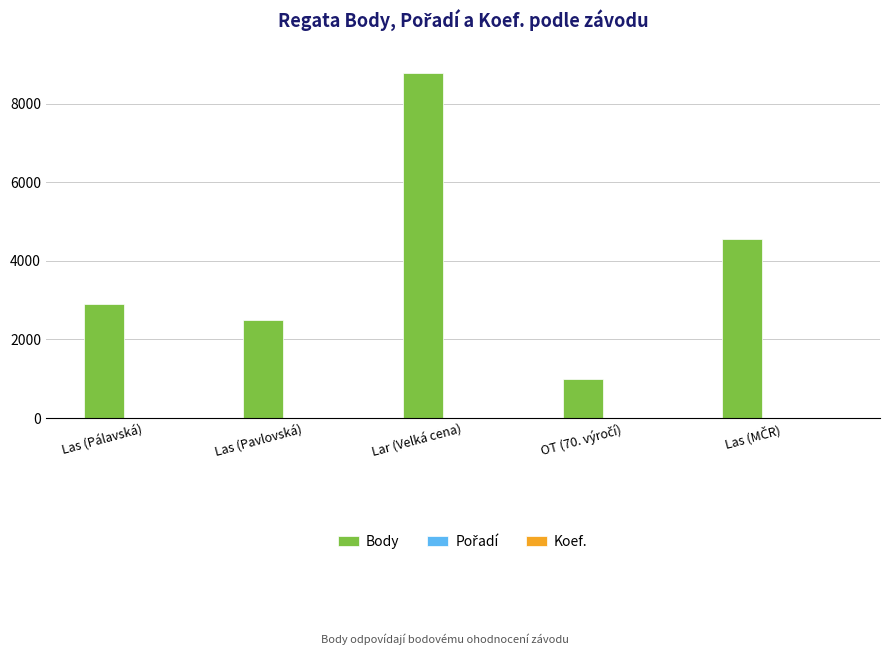

What is the maximum value shown in the chart?

8776